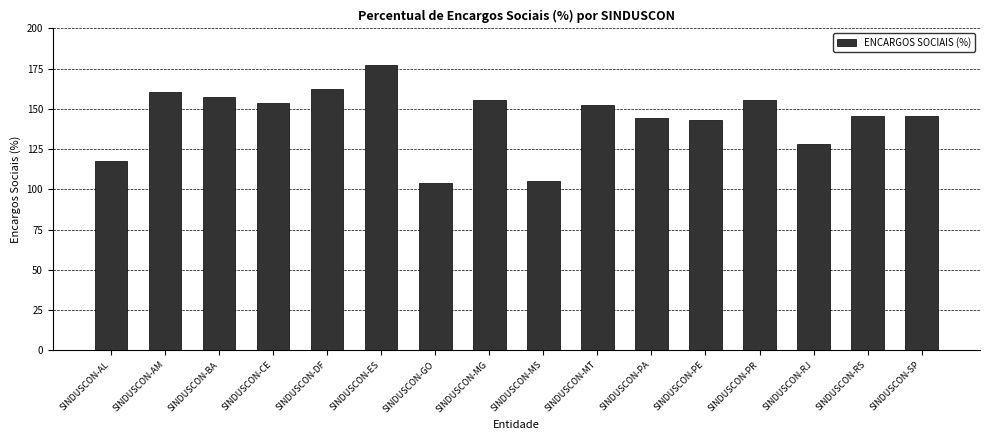

What is the ratio of the value at SINDUSCON-AL to the value at SINDUSCON-SP?

0.8